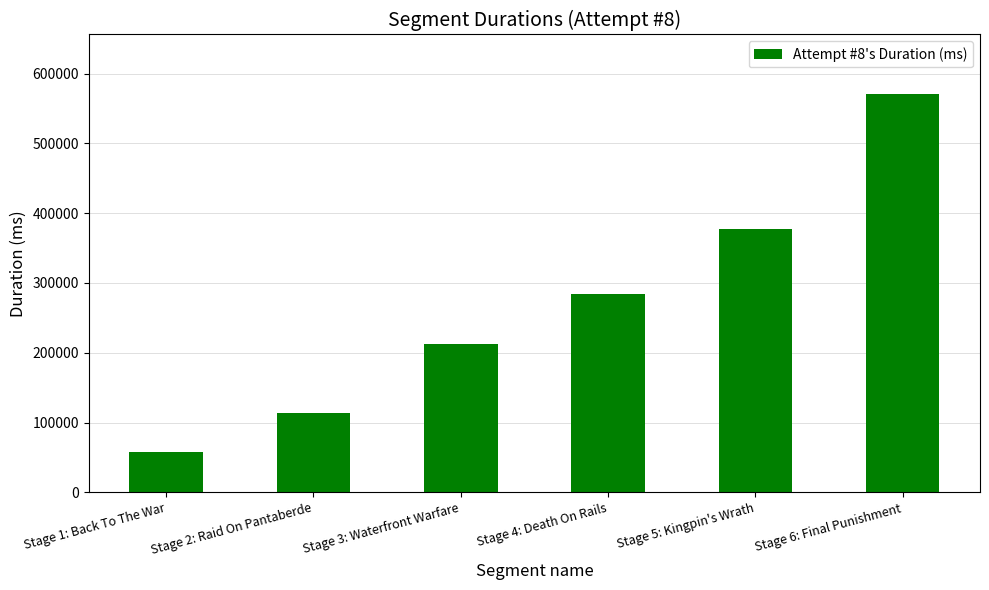

Is it true that the value at Stage 6: Final Punishment is 570453?

True